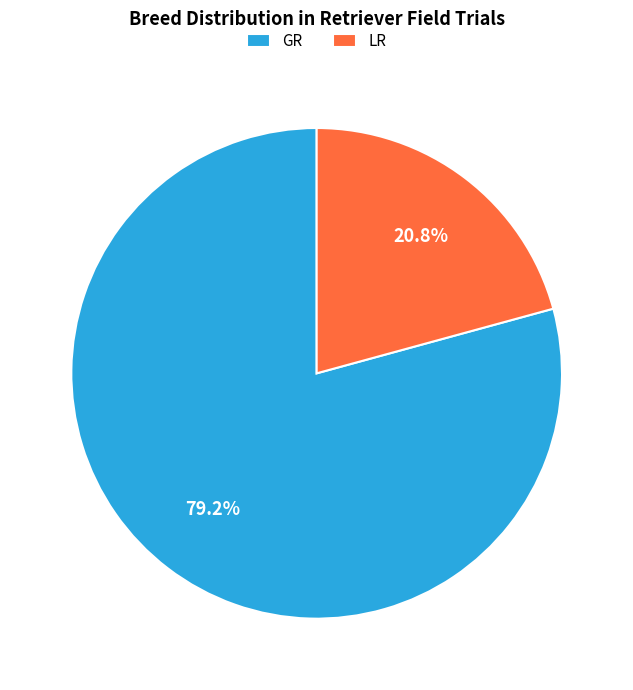

Does any single category account for the majority?

Yes